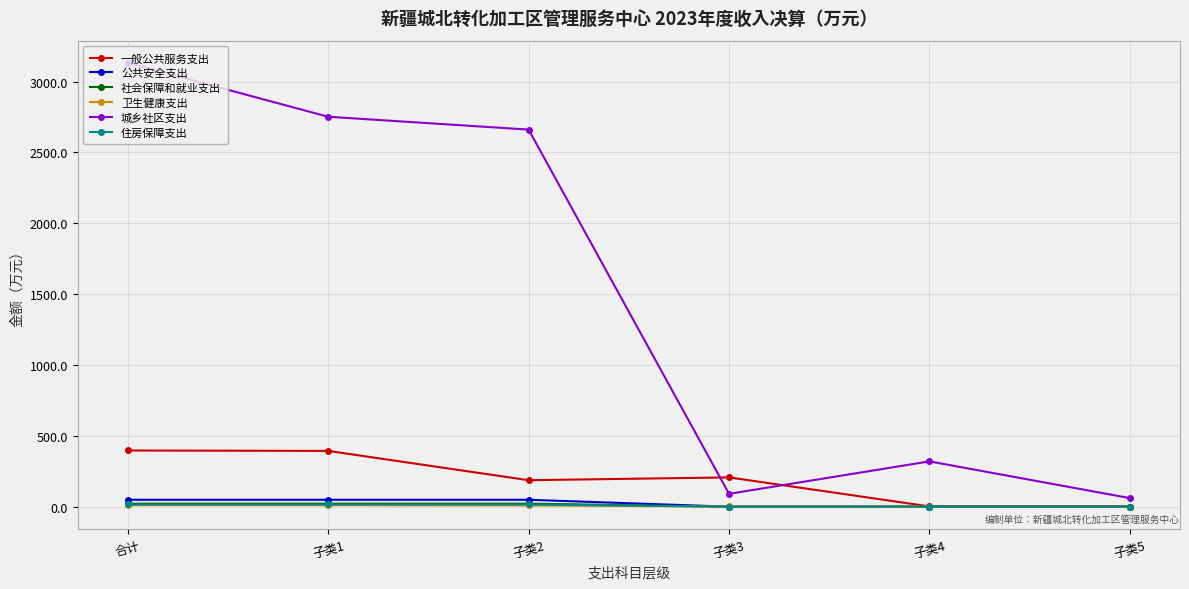

Which series has the largest total across all categories?

城乡社区支出